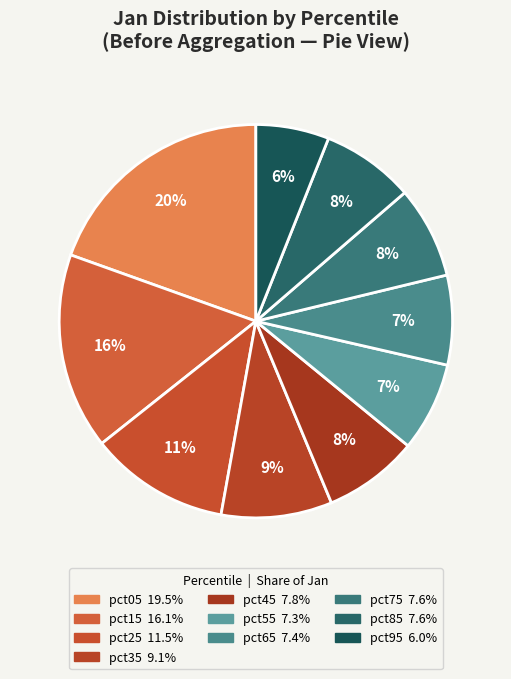

Which category has the smallest portion of the pie?

pct95